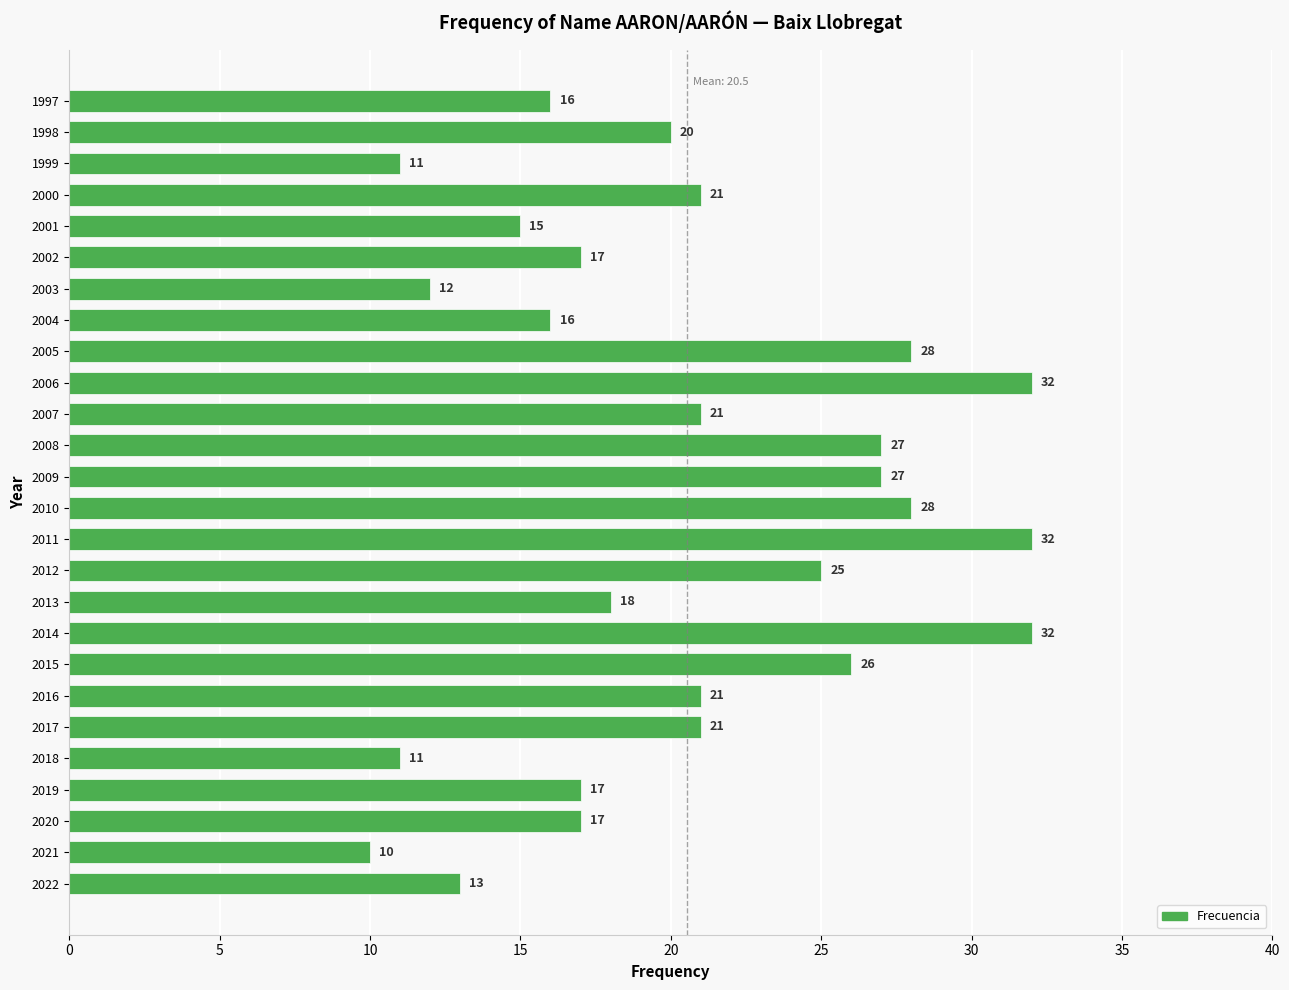

What is the greatest value displayed?

32